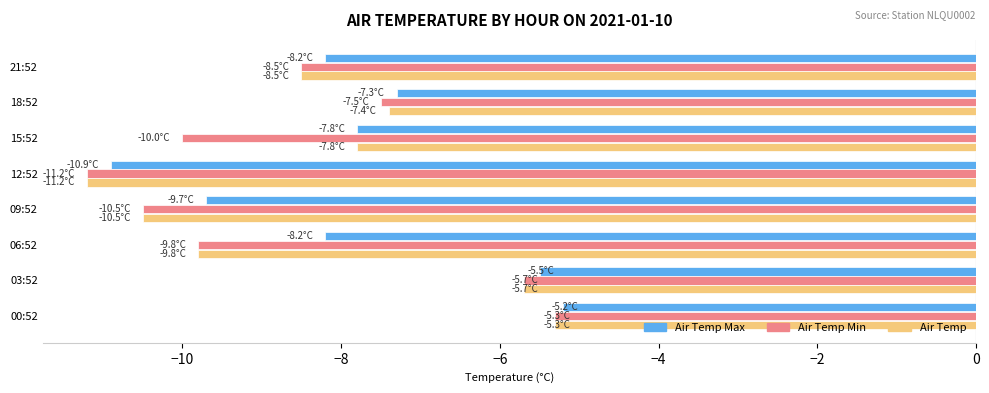

What is the total value across all series at 18:52?

-22.2